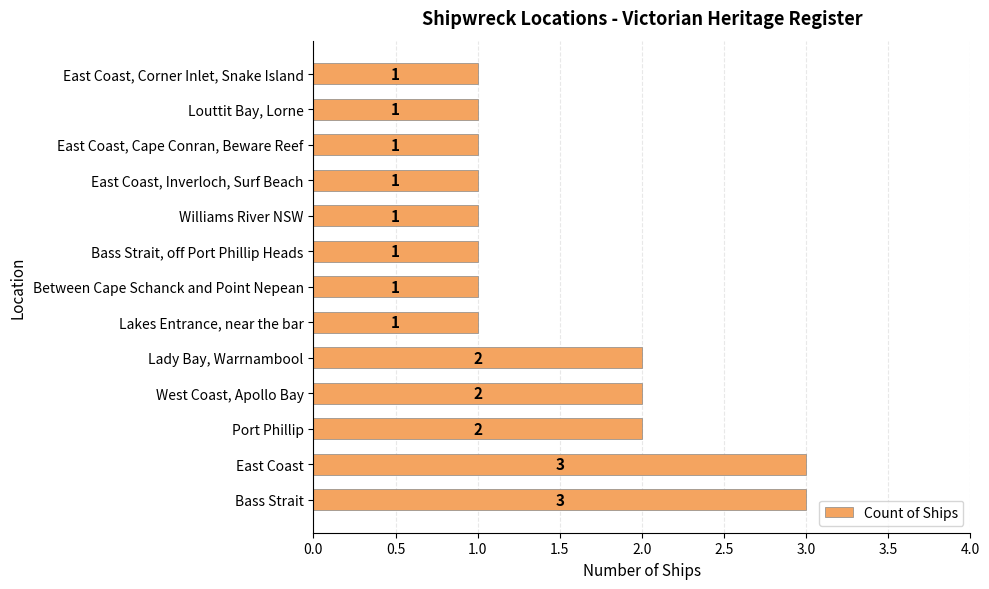

What is the minimum value shown in the chart?

1